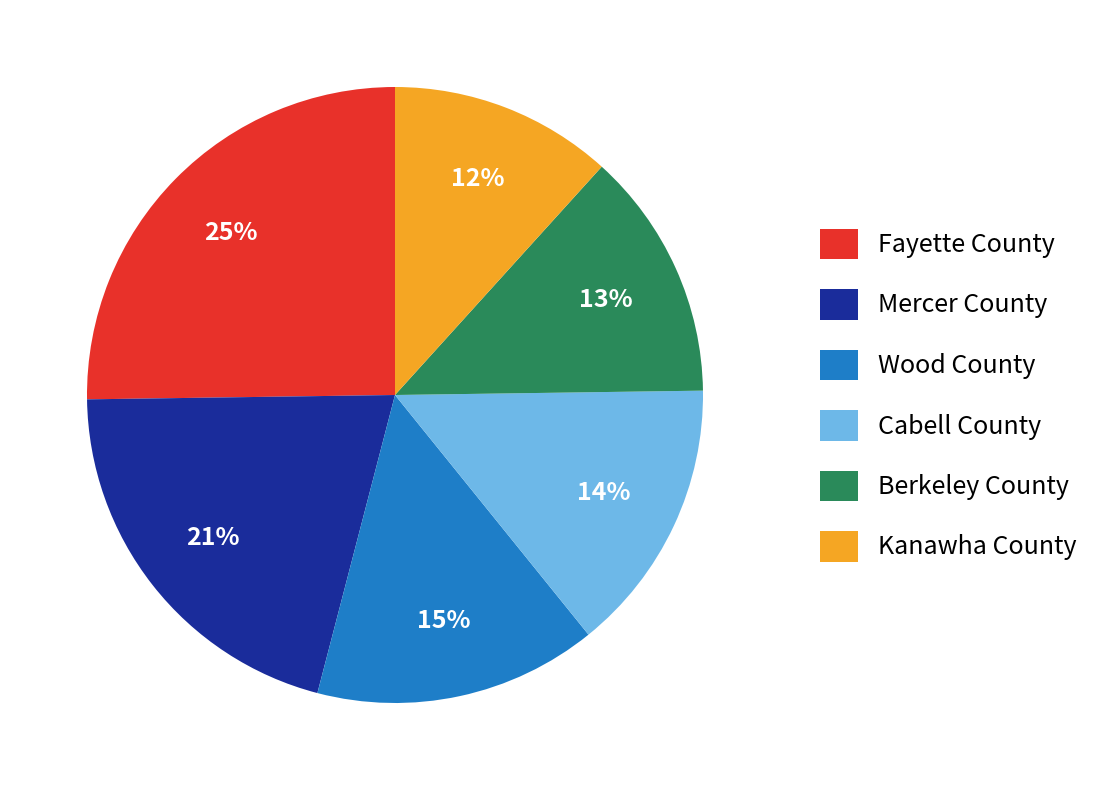

Combined, do Berkeley County and Fayette County account for over 50%?

No